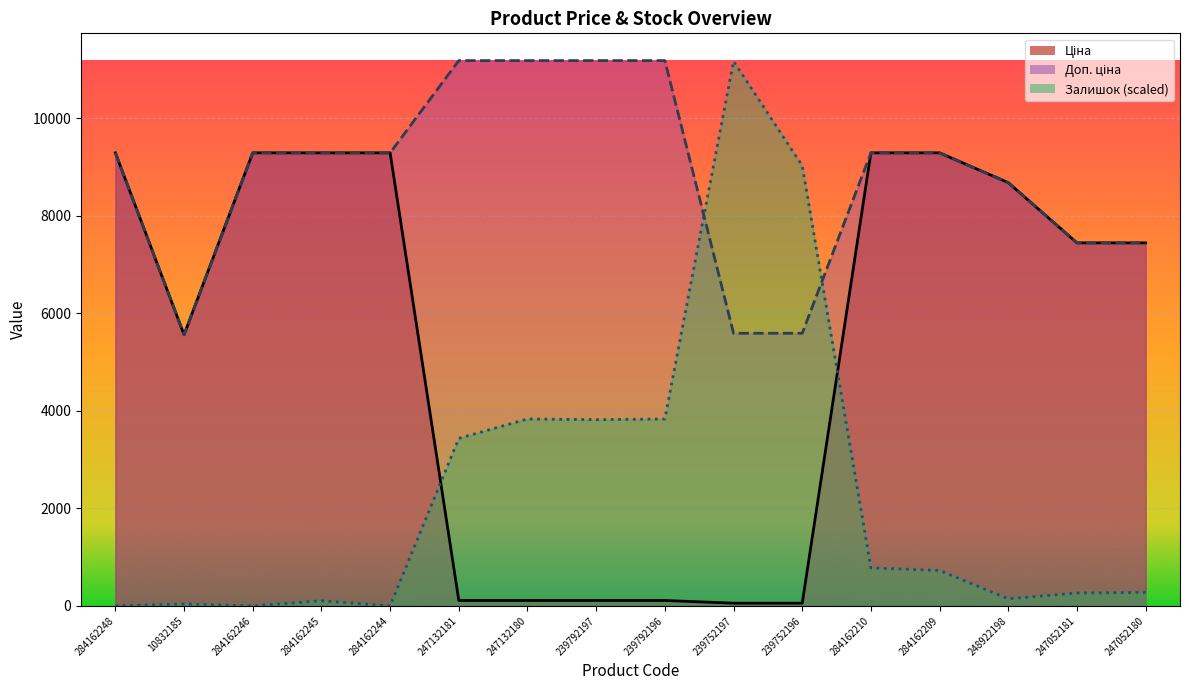

Count the number of categories in the chart.

16